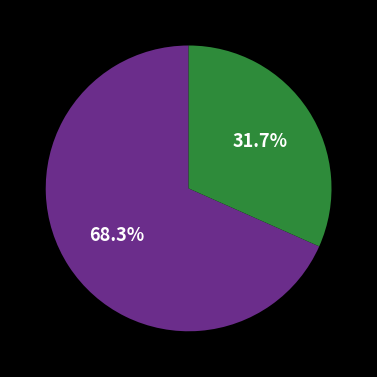

Does any single category account for the majority?

Yes